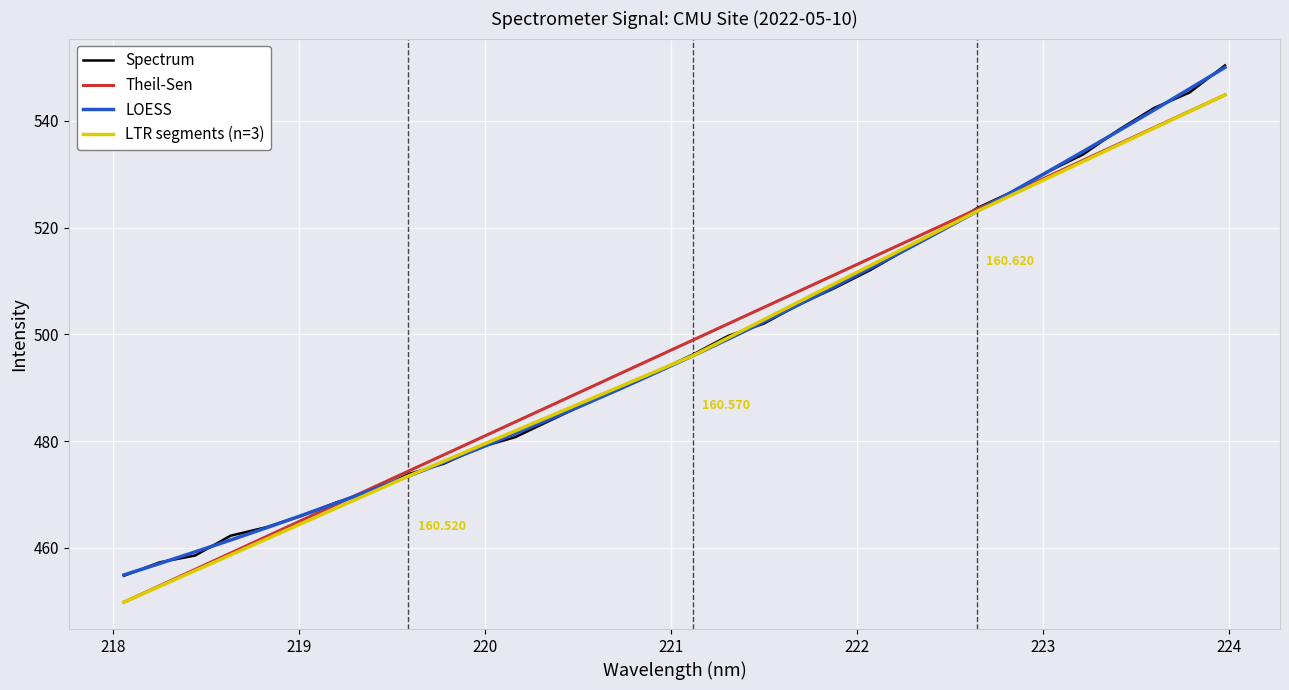

Does the chart have visible grid lines?

Yes